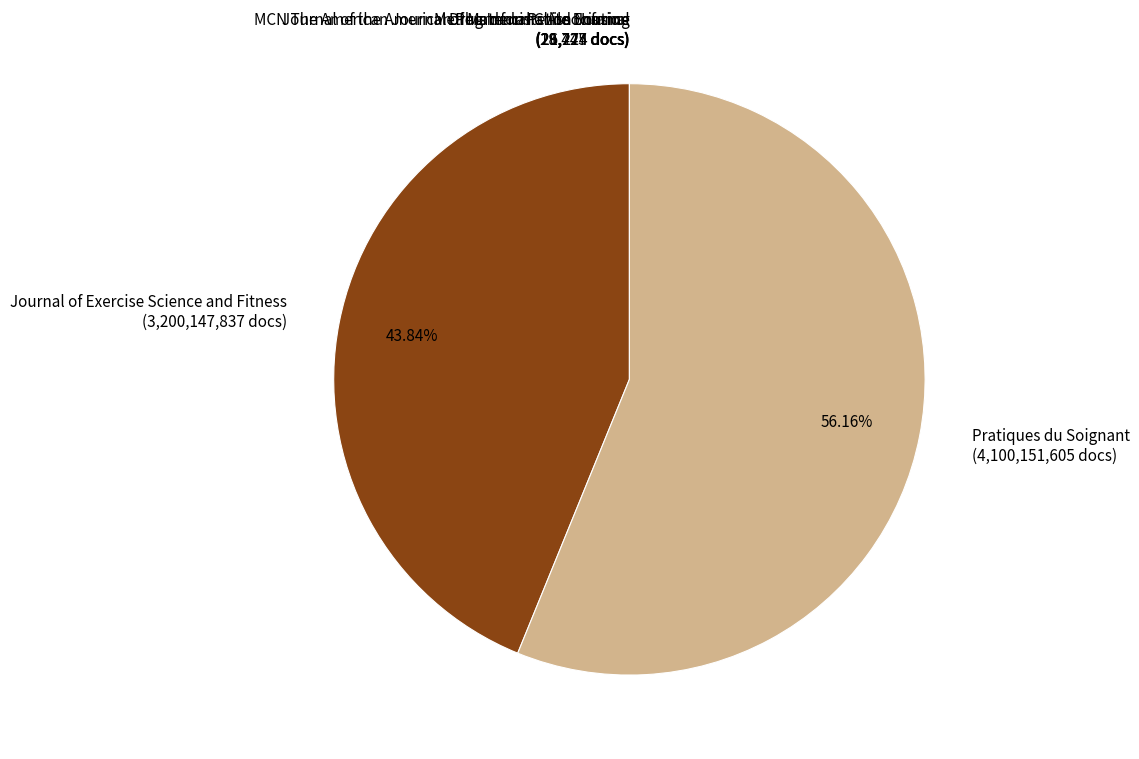

To the nearest percent, what percentage of the pie is Journal of Exercise Science and Fitness?

44%